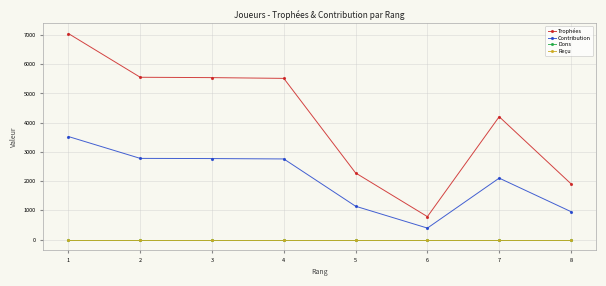

True or false: Contribution and Dons intersect in this chart.

False